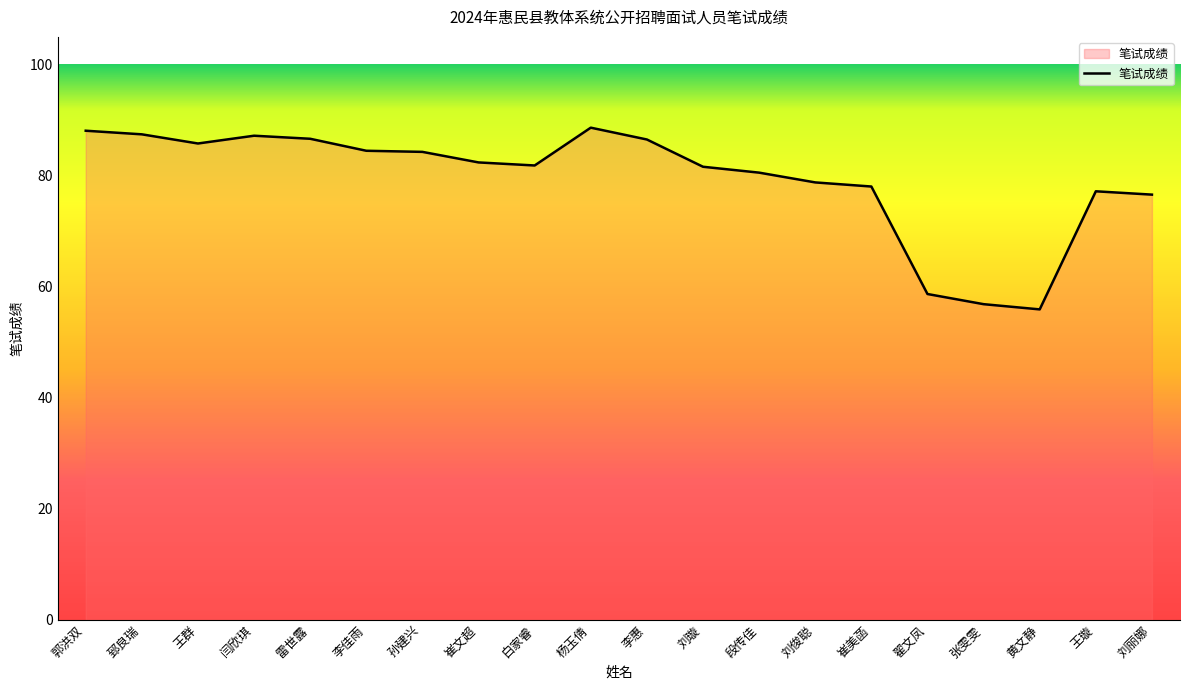

What is the difference between the second highest and minimum values?

32.2